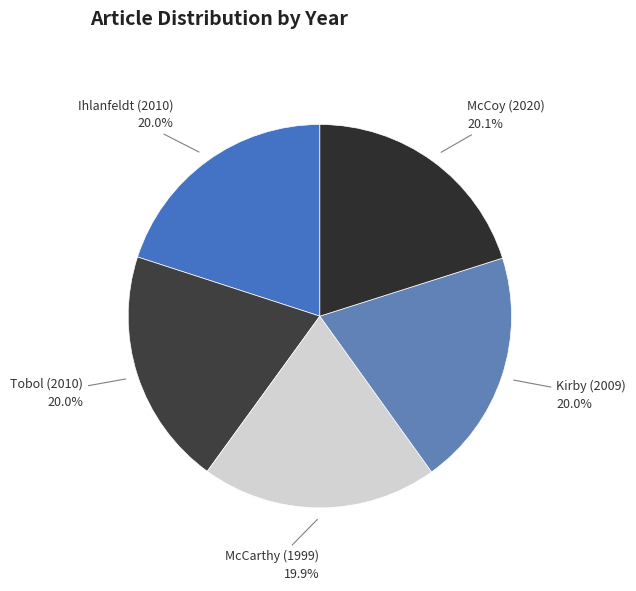

The McCoy (2020) slice represents 11% of the pie. True or false?

False